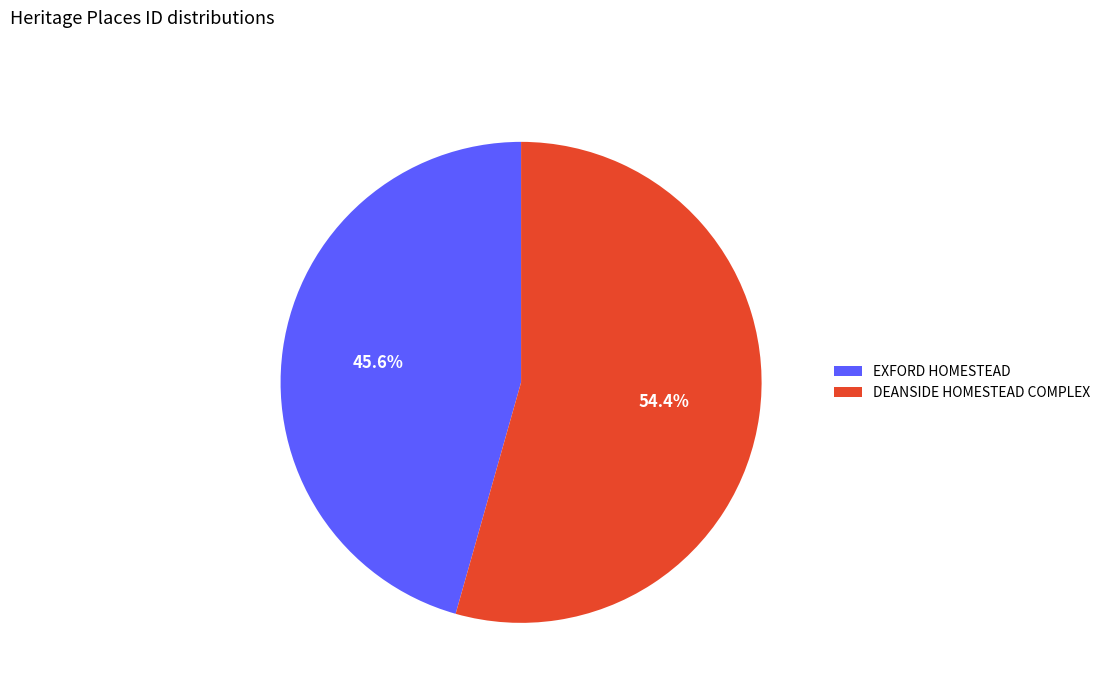

What percentage is the EXFORD HOMESTEAD slice, to the nearest percent?

46%